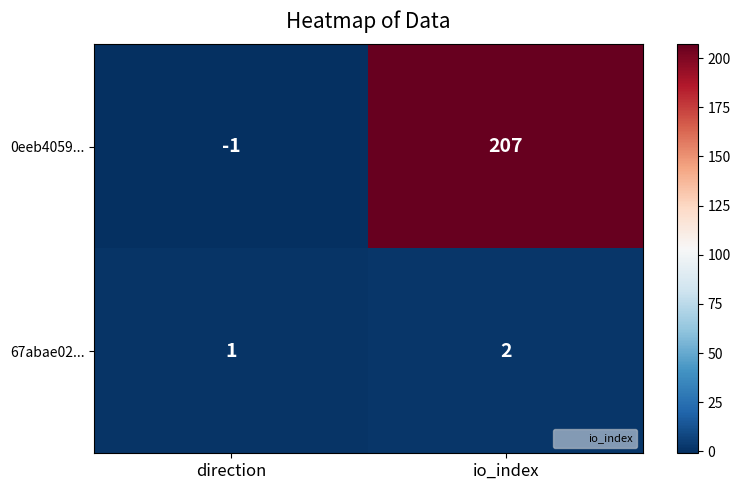

At io_index, list the series in order from largest to smallest.

0eeb4059..., 67abae02...